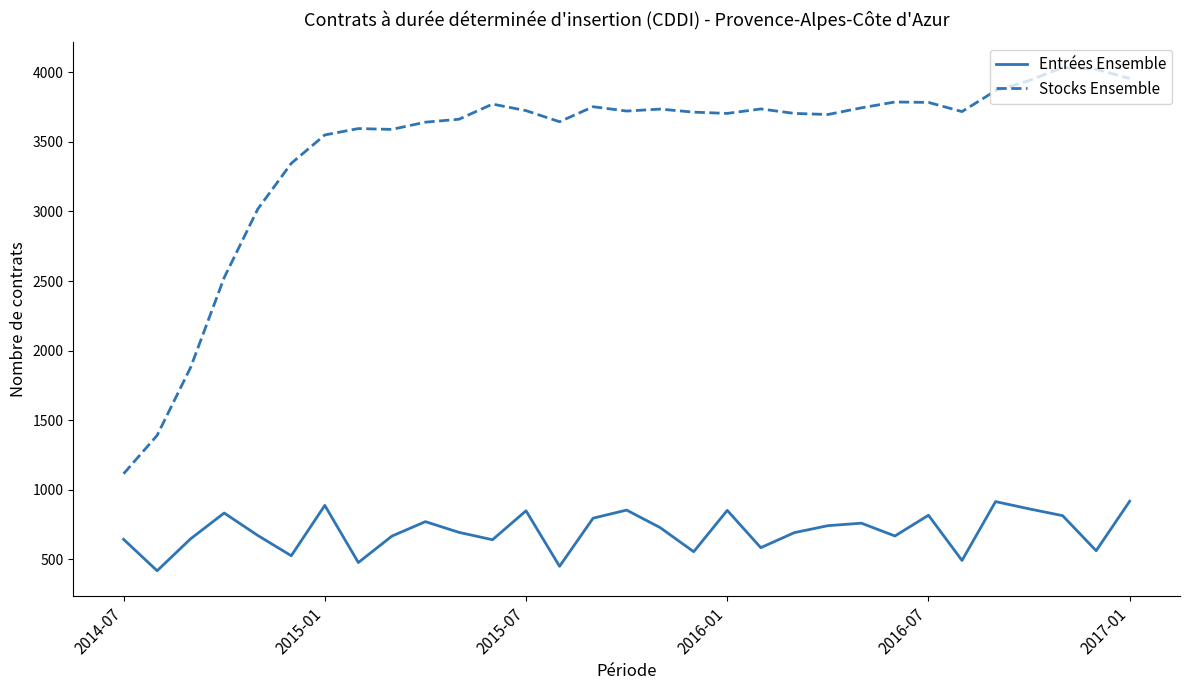

Count the number of data series in this chart.

2